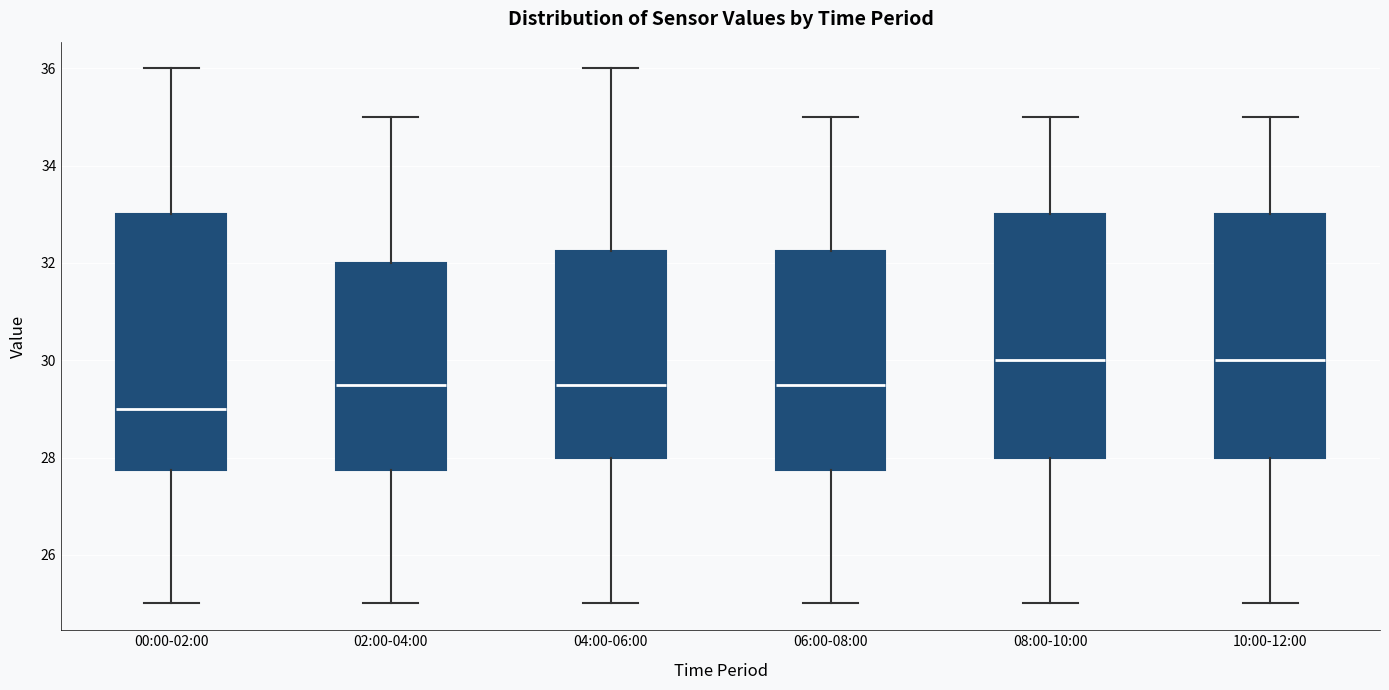

Which box is the tallest, from its lower edge to its upper edge?

00:00-02:00